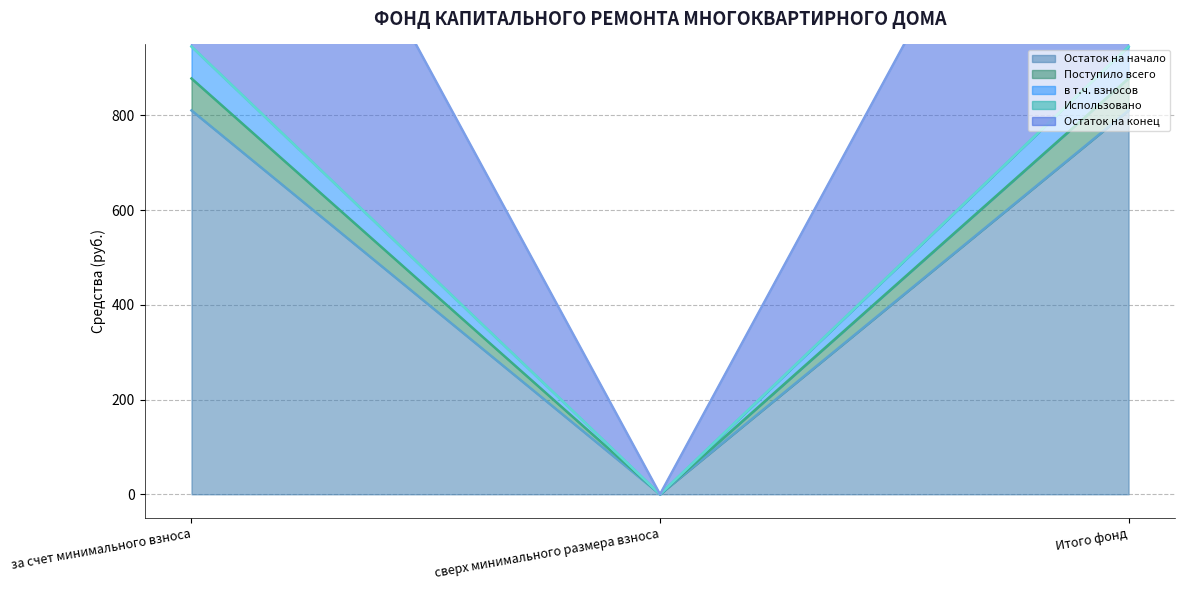

Which series has the largest range (max minus min)?

в т.ч. взносов